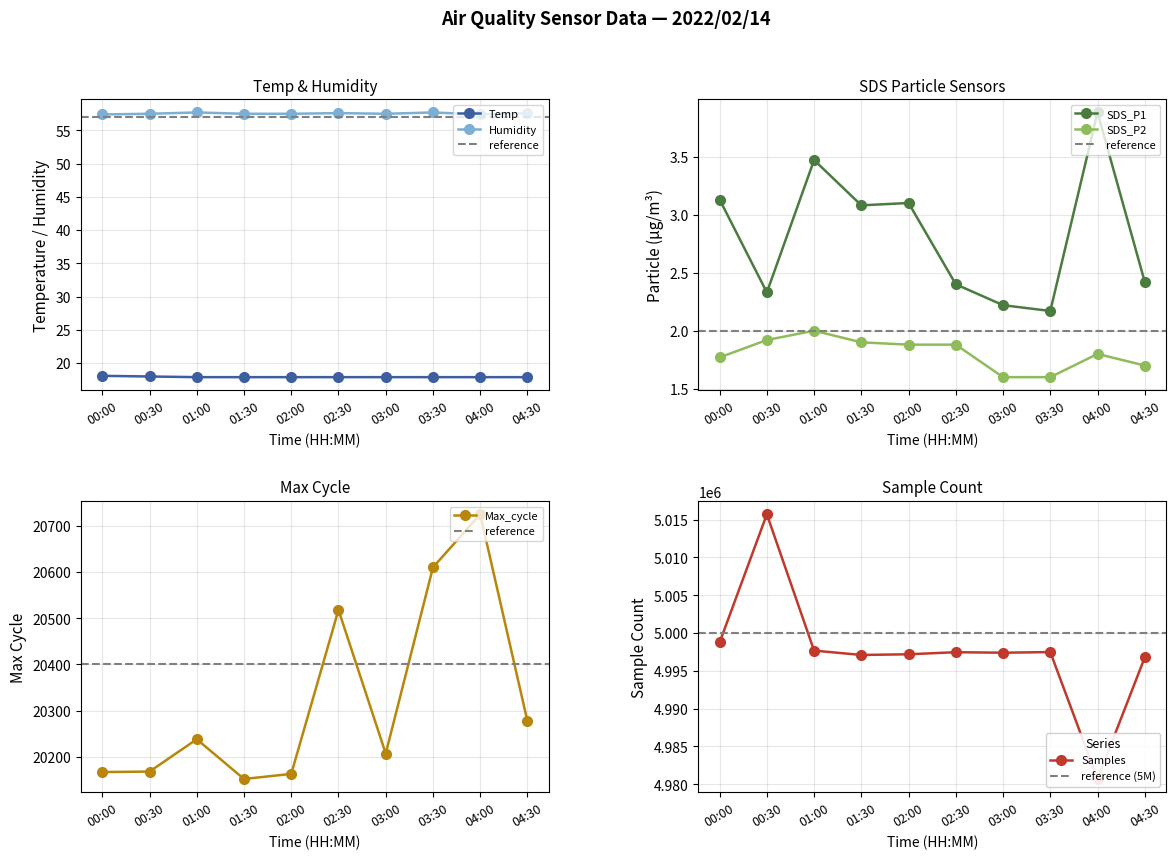

What is the minimum value for SDS_P1?

2.2